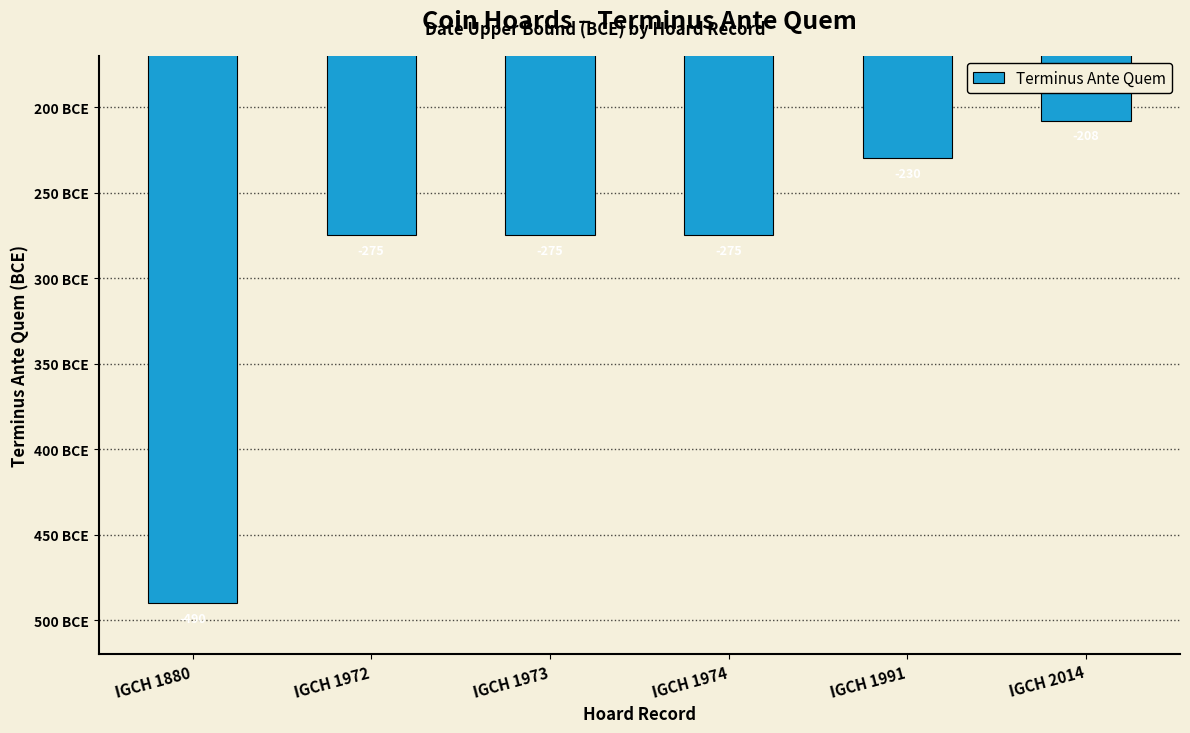

Reading left to right, list all the values displayed in this chart.

-490	-275	-275	-275	-230	-208